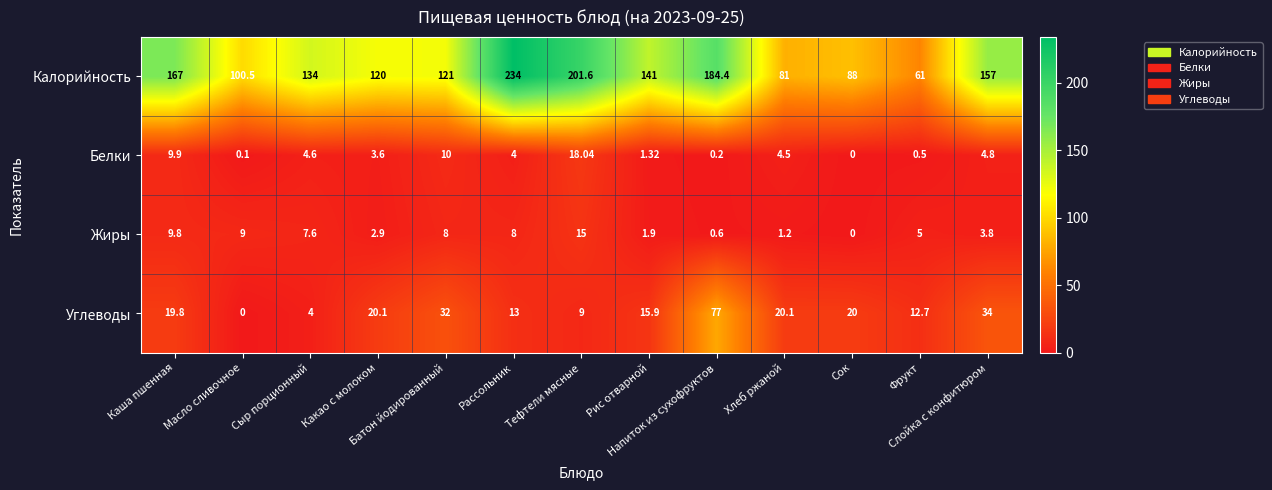

How many series are shown in this chart?

4